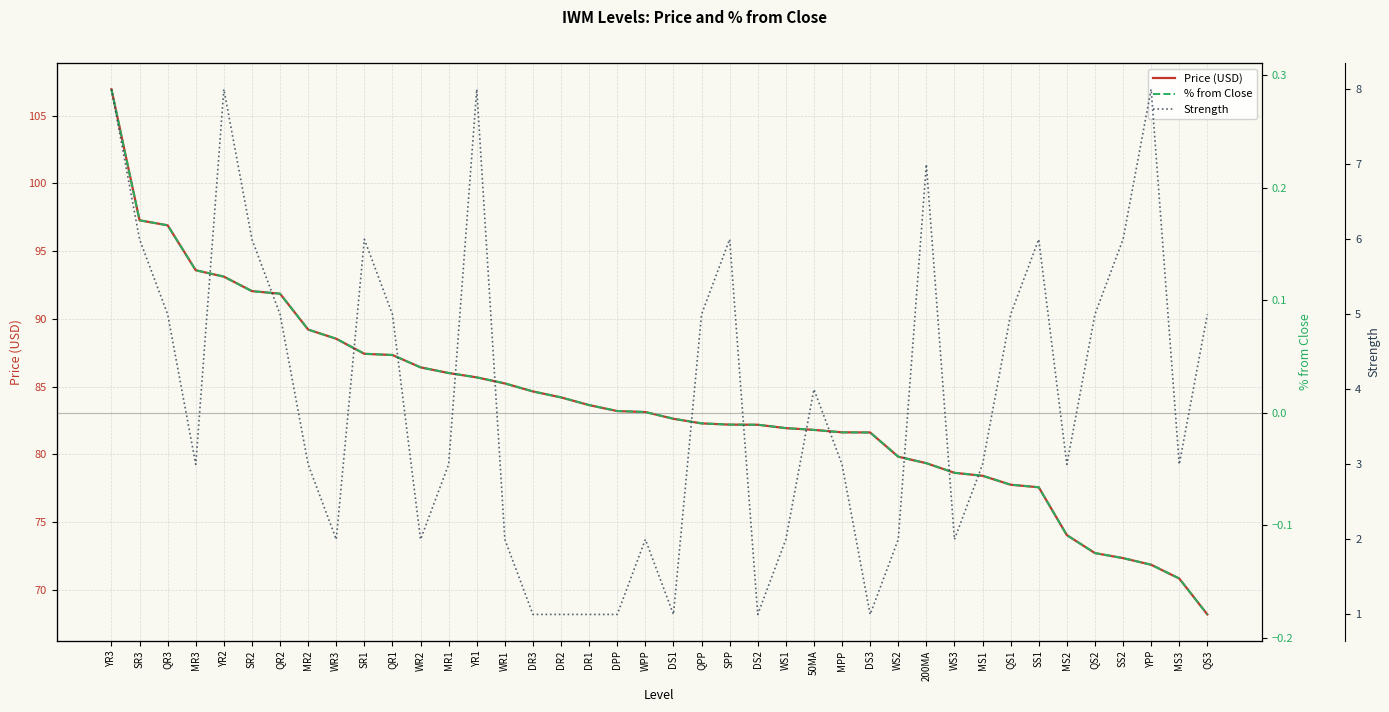

True or false: Price (USD) and Strength intersect in this chart.

False